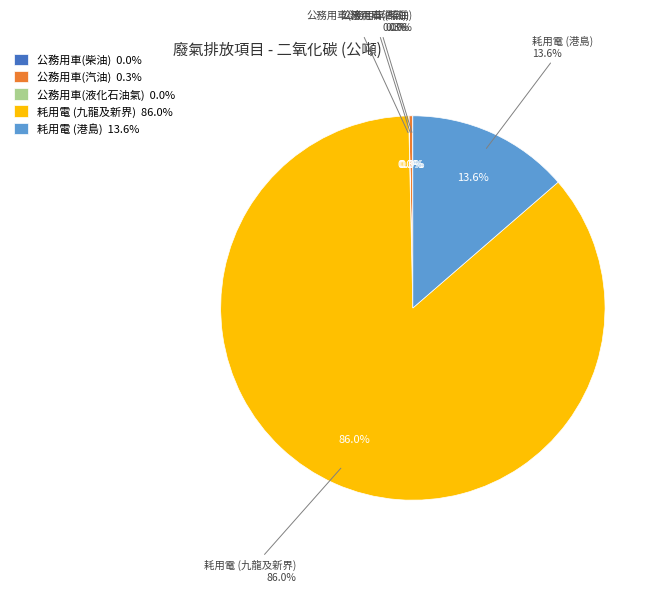

What is the majority slice?

耗用電 (九龍及新界)